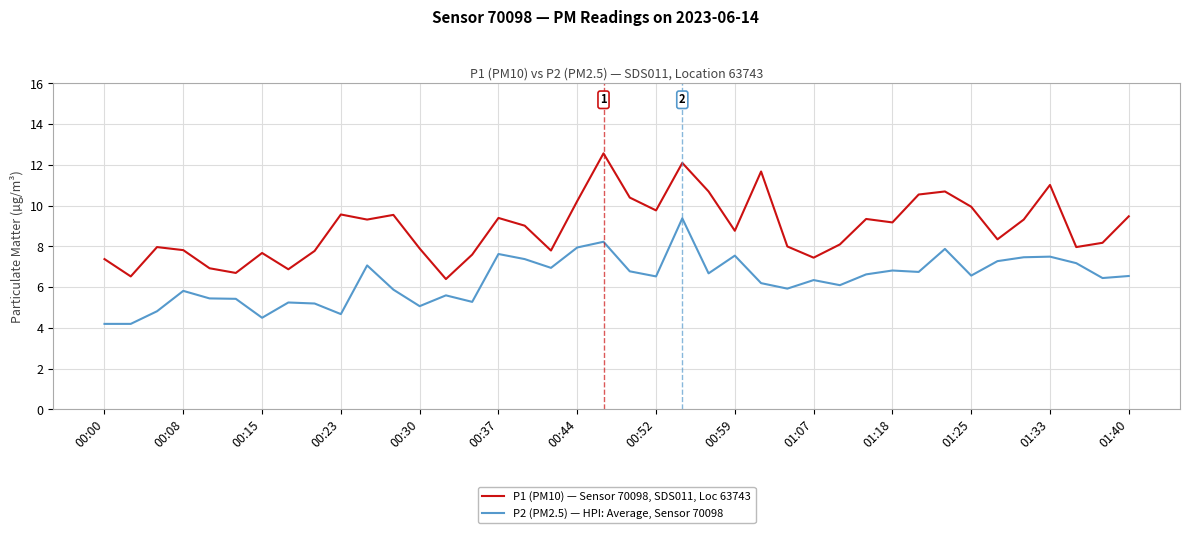

True or false: P2 (PM2.5) — HPI: Average, Sensor 70098 and P1 (PM10) — Sensor 70098, SDS011, Loc 63743 intersect in this chart.

False